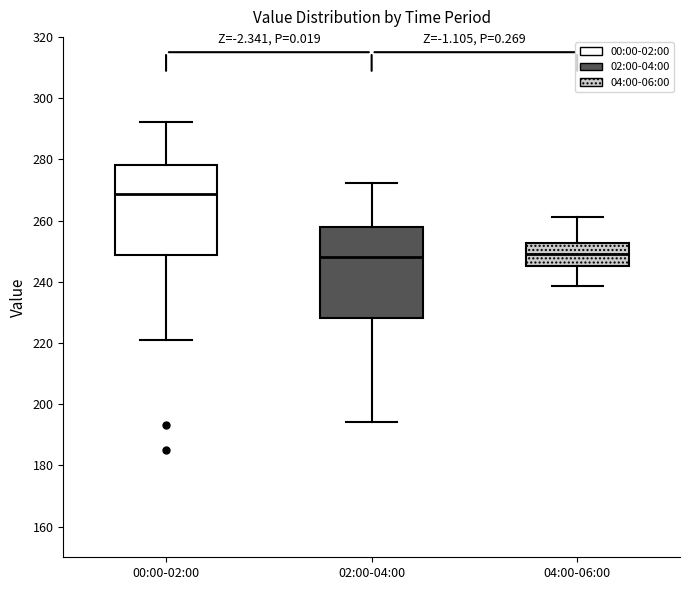

Where does the lower whisker of the box for 00:00-02:00 end on the y-axis? The values are not printed on the chart, so give them approximately, as read against the axis.

222